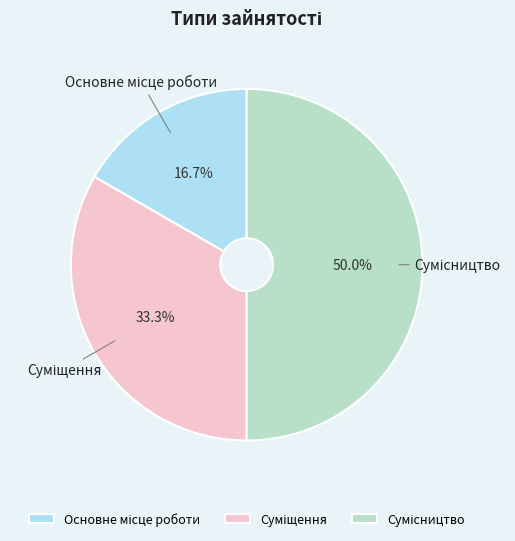

To the nearest percent, what portion does Сумісництво represent?

50%